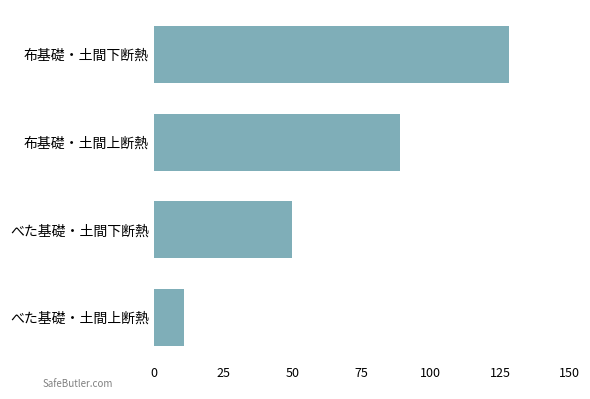

How many values are between 50 and 128?

3